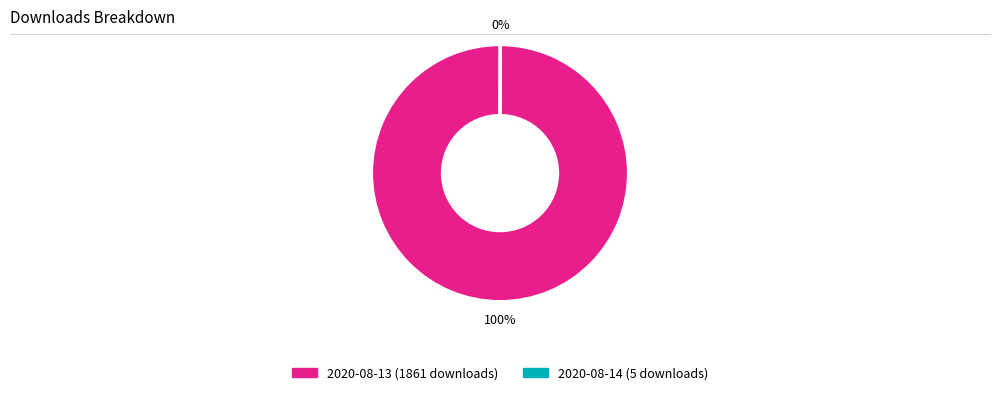

What percentage is the 2020-08-13 (1861 downloads) slice, to the nearest percent?

100%